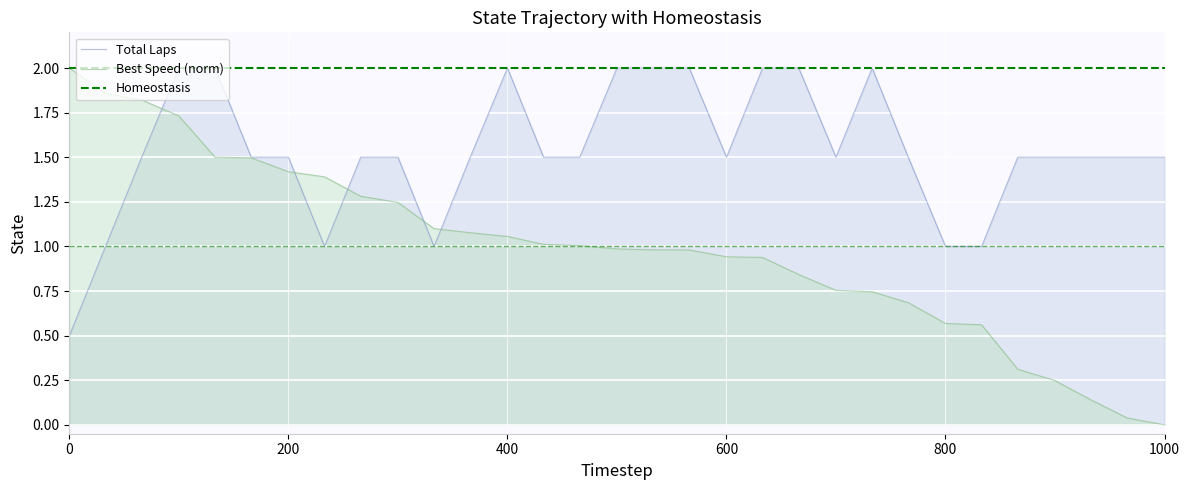

How many times do Total Laps and Best Lap time cross each other?

5